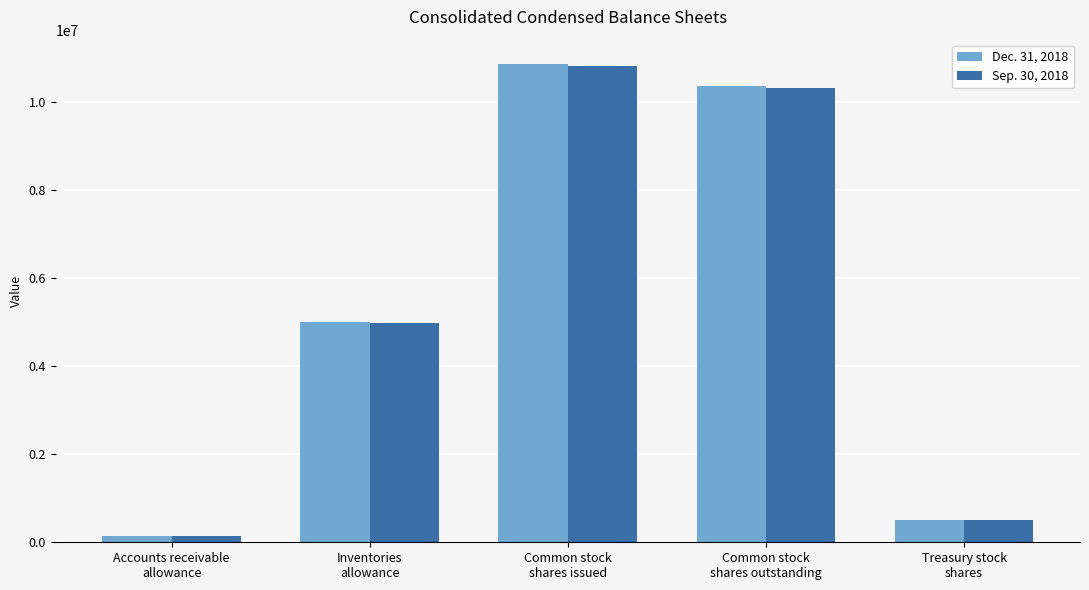

What is the total value across all series at Common stock
shares outstanding?

20667437